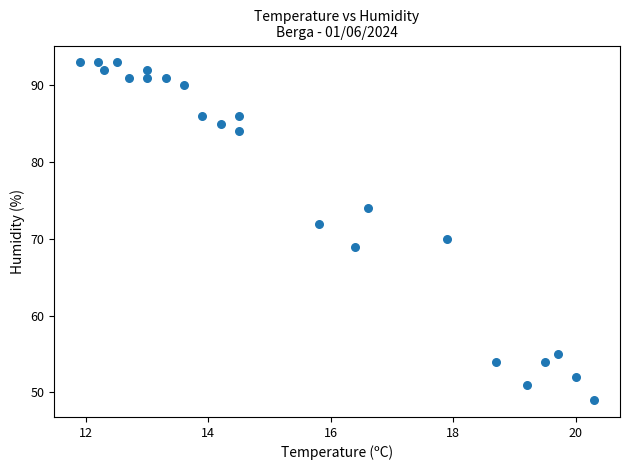

What is the range of Y values (max minus min)?

44